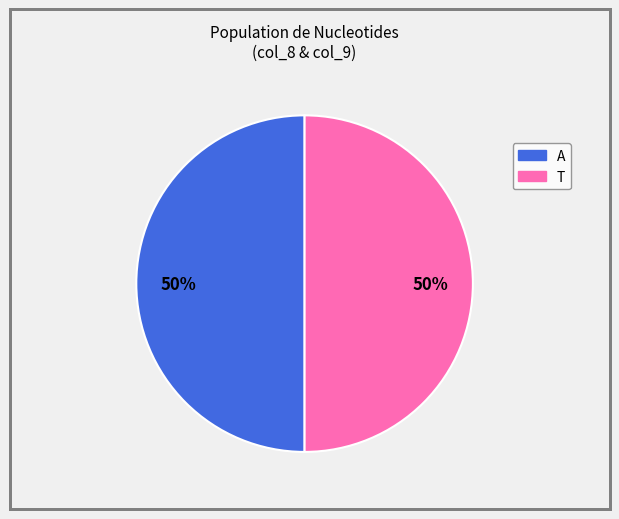

To the nearest percent, what is the average slice percentage?

50%